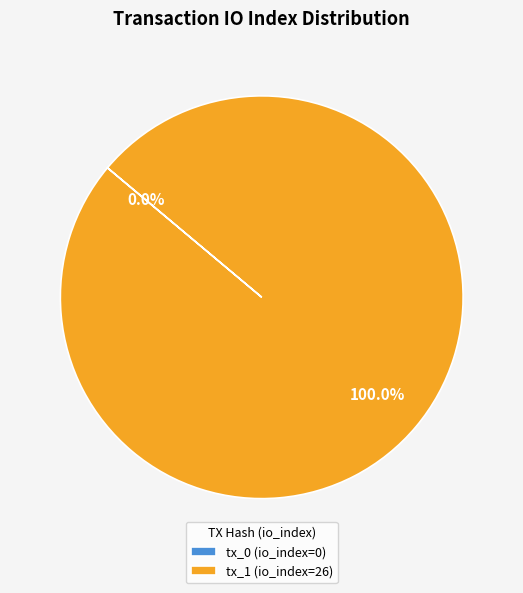

What percentage is the tx_1 (io_index=26) slice, to the nearest percent?

100%